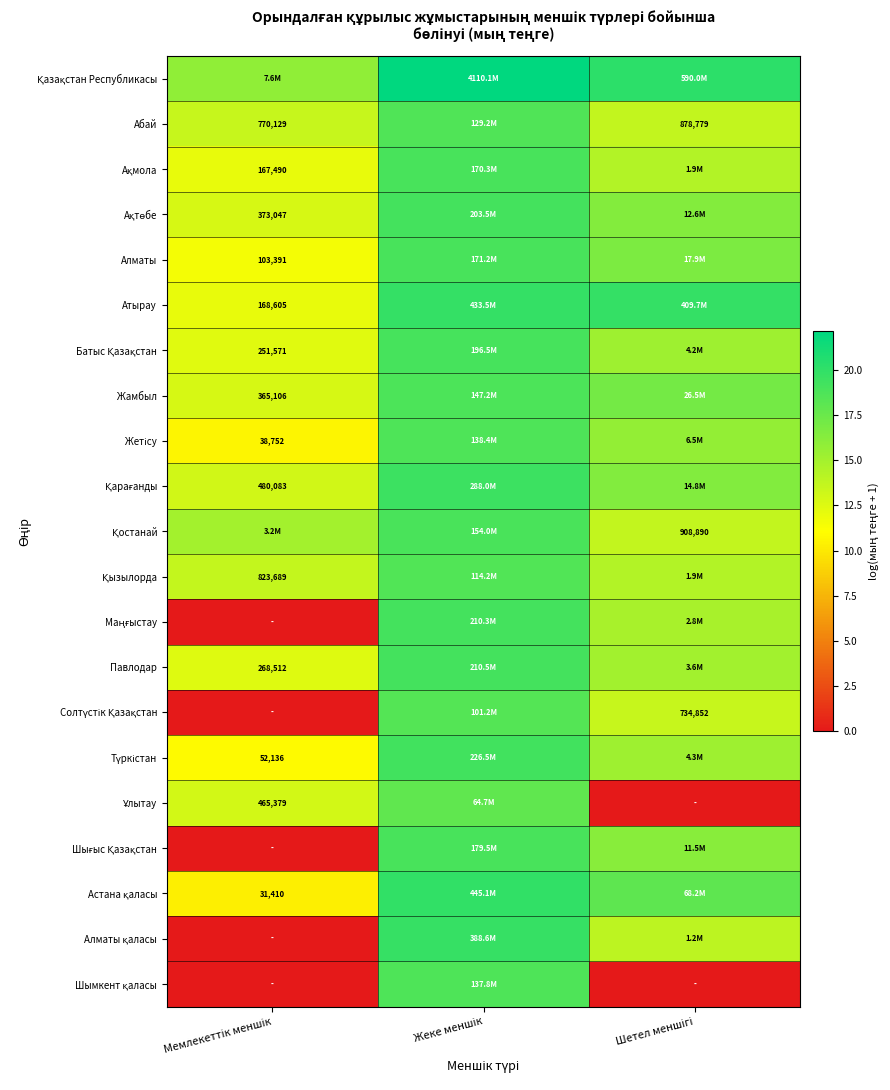

The Шымкент қаласы series shows 6.8 at Мемлекеттік меншік. True or false?

False